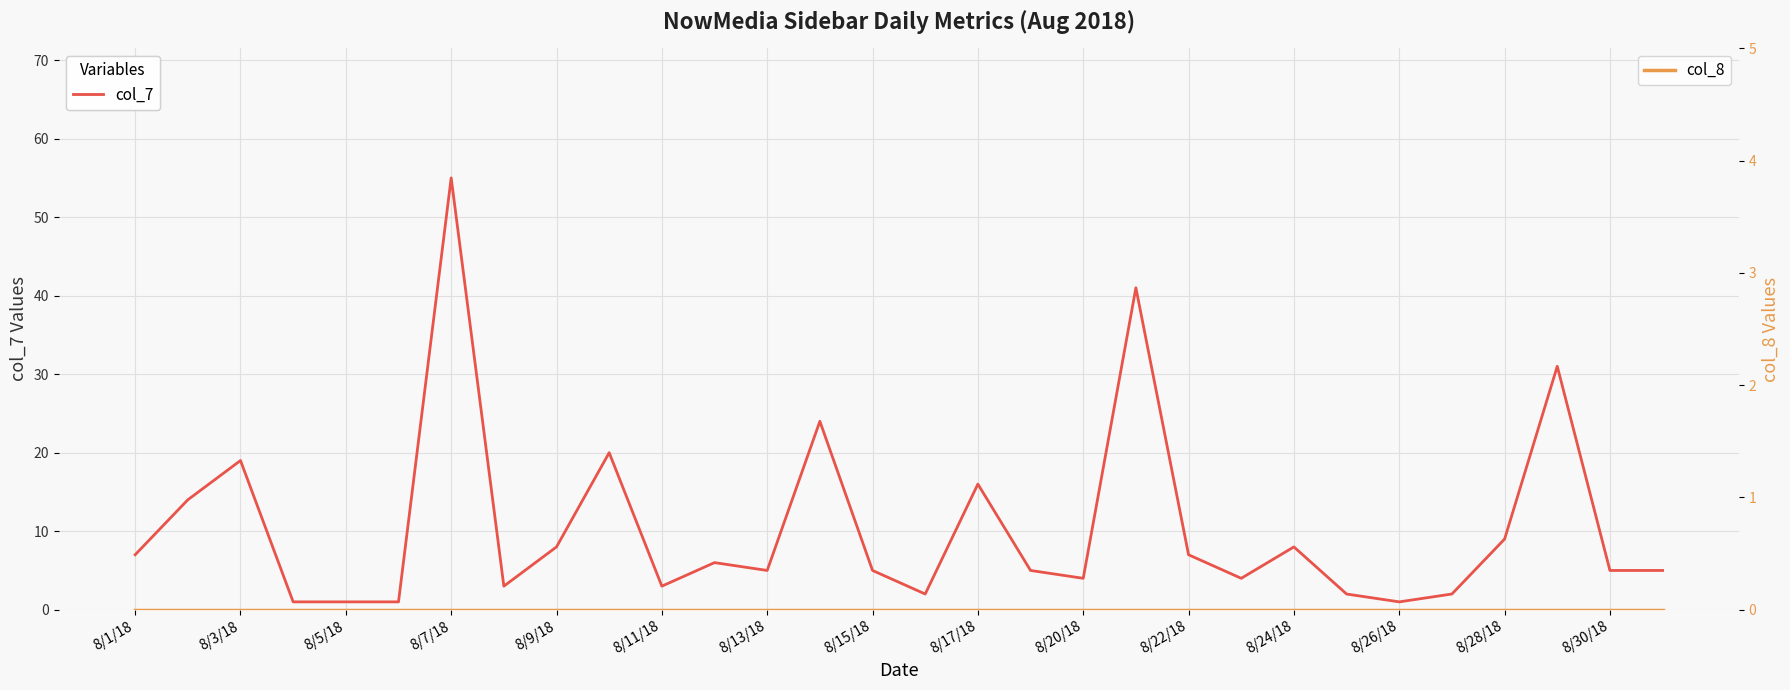

List the series in order of their overall mean, highest first.

col_7, col_8